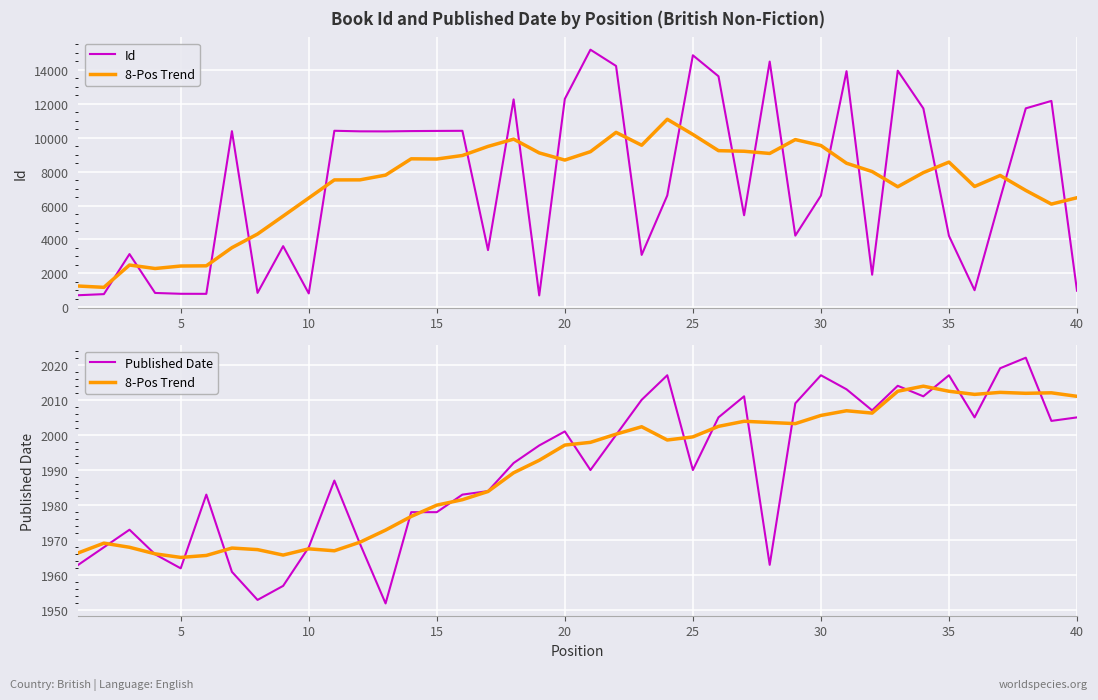

True or false: 8-Pos Trend has more than 1 interior local peaks.

True